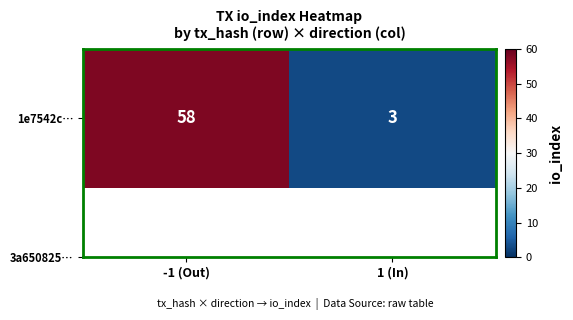

Between 1 (In) and -1 (Out), which is larger?

-1 (Out)